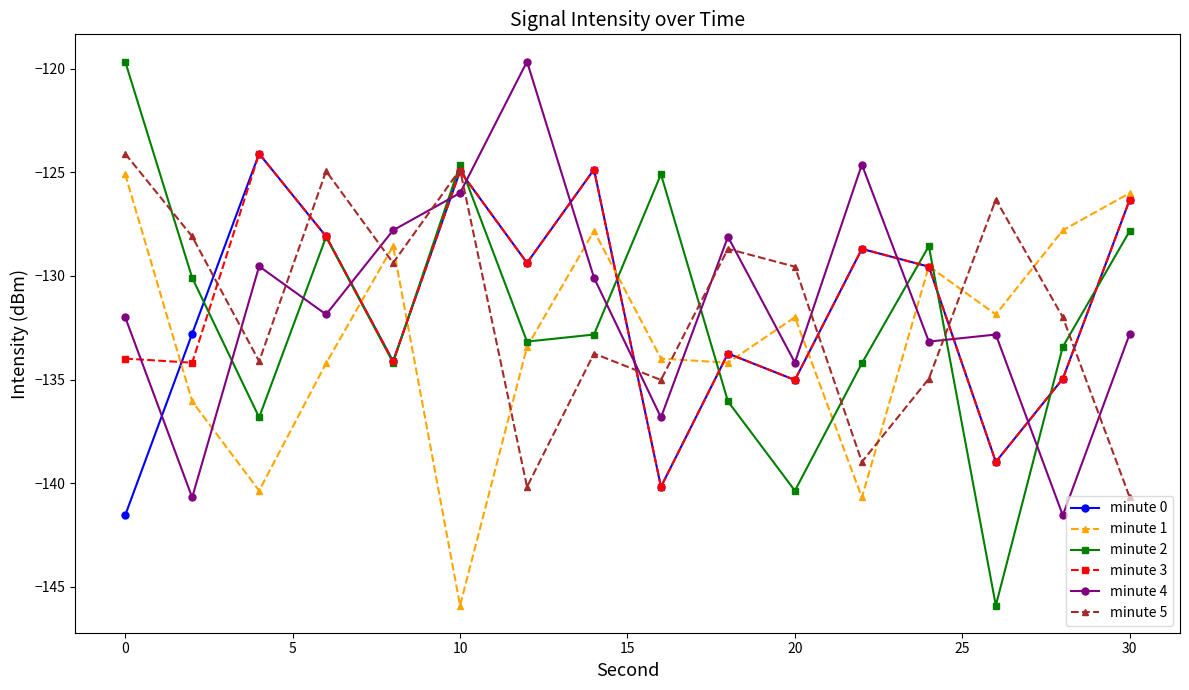

What are all the series names shown in the legend?

minute 0, minute 1, minute 2, minute 3, minute 4, minute 5